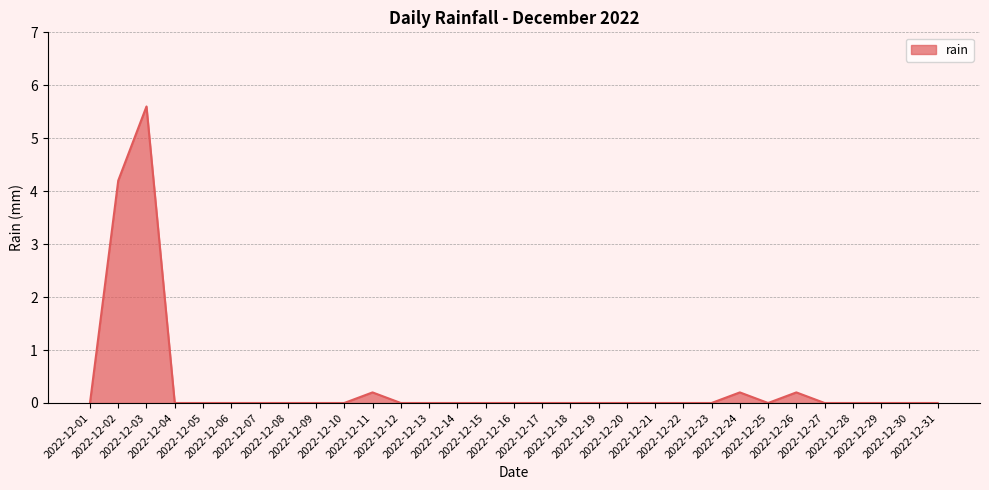

What is the greatest value displayed?

5.6